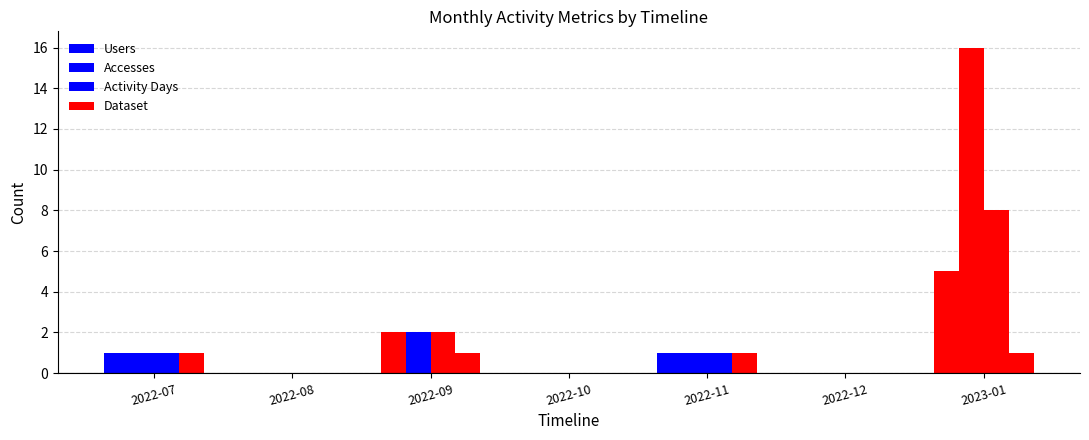

Is it true that Activity Days equals 1 at 2022-07?

True